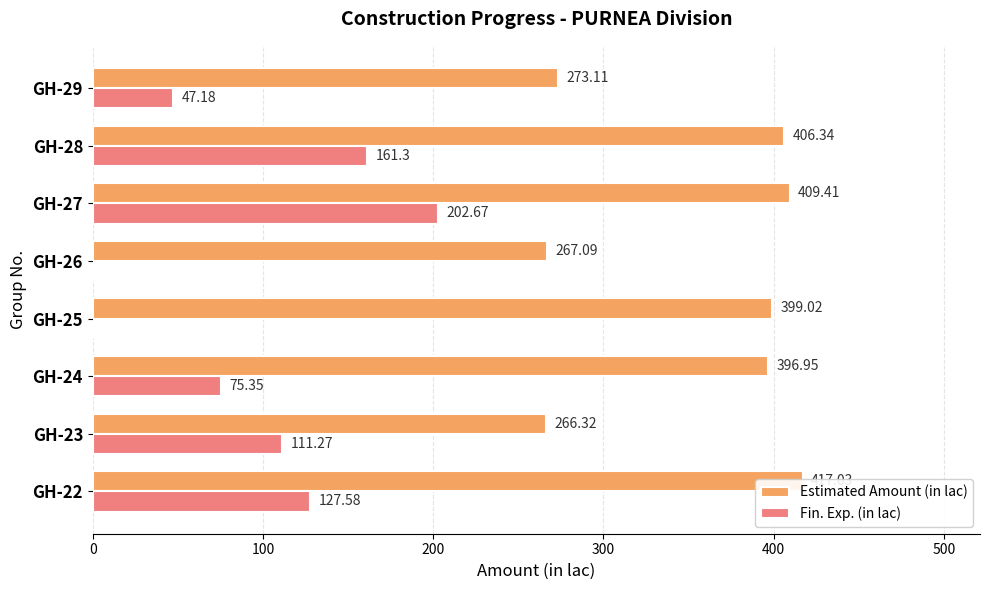

Are the bars horizontal?

Yes